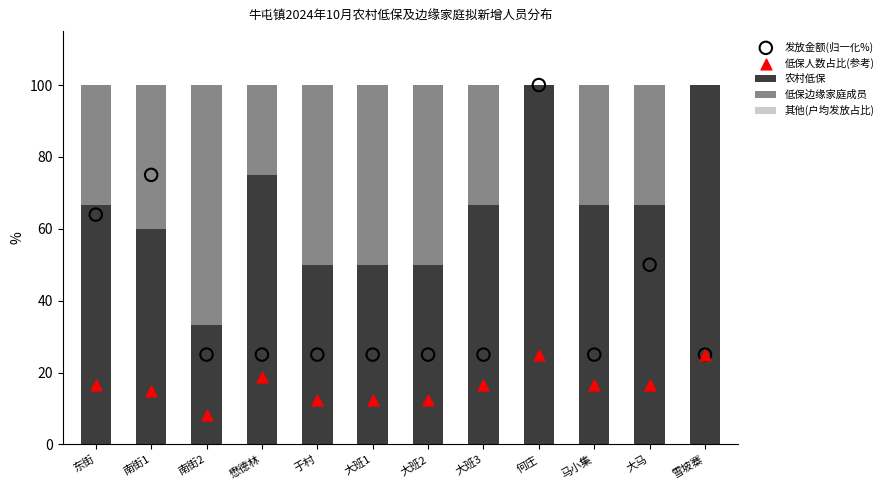

What is the total value across all series at 马小集?

141.7